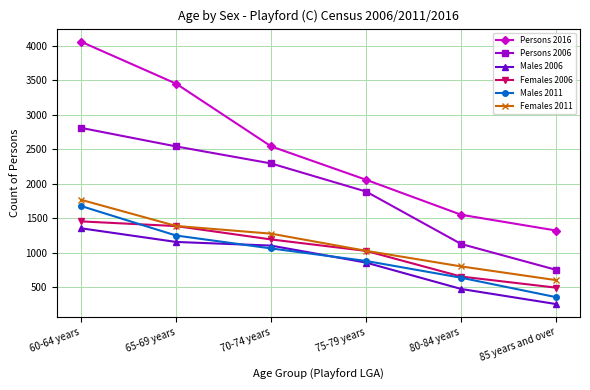

True or false: Persons 2016 has a value of 1863 at 85 years and over.

False